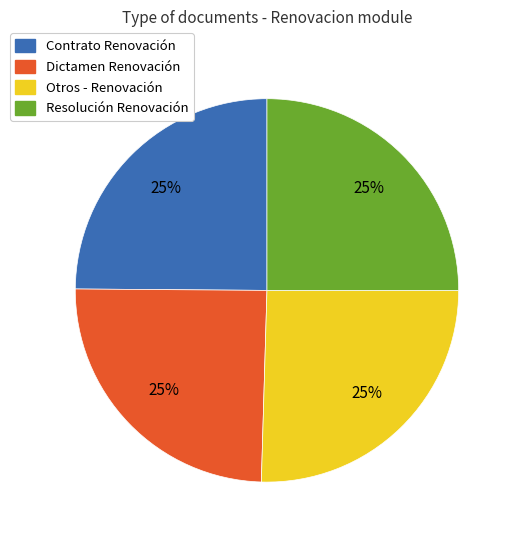

How many slices are in this pie chart?

4